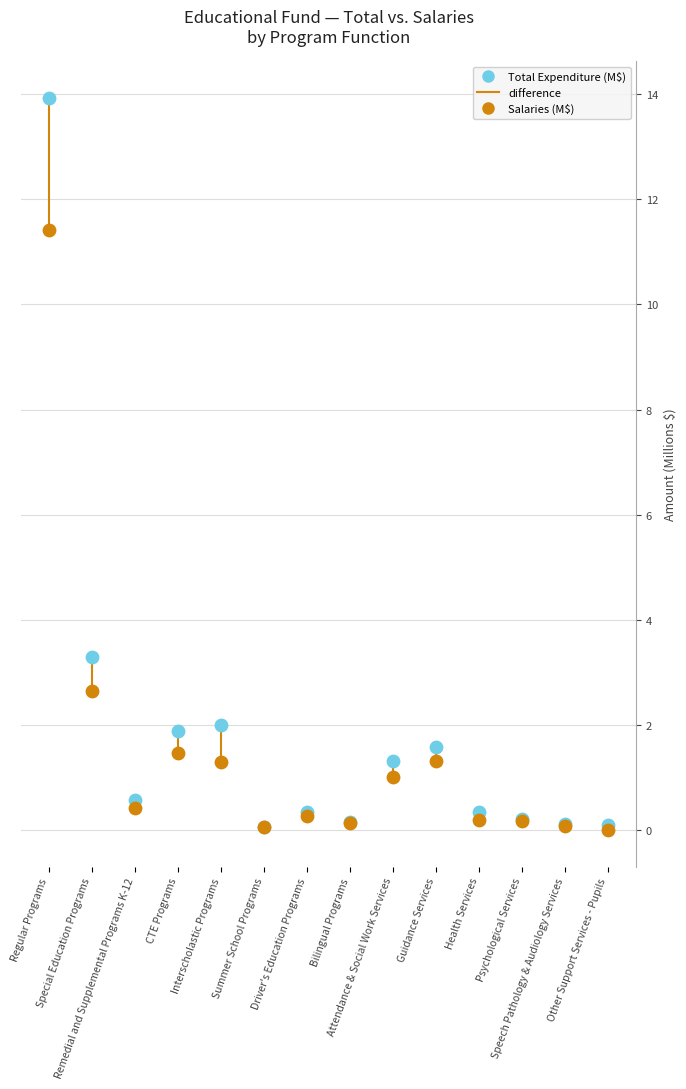

Which series reaches the maximum Y coordinate?

Total Expenditure (M$)